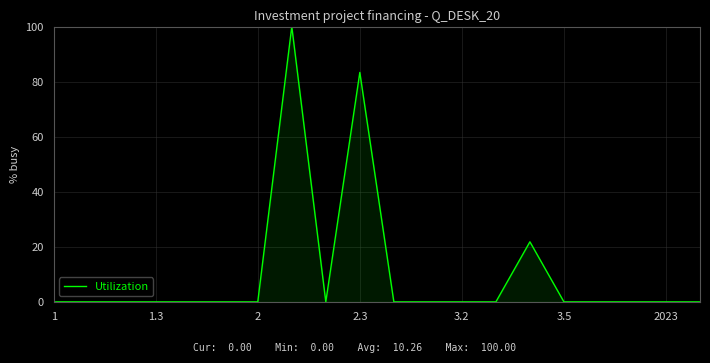

What is the difference between the maximum and minimum values?

100.0